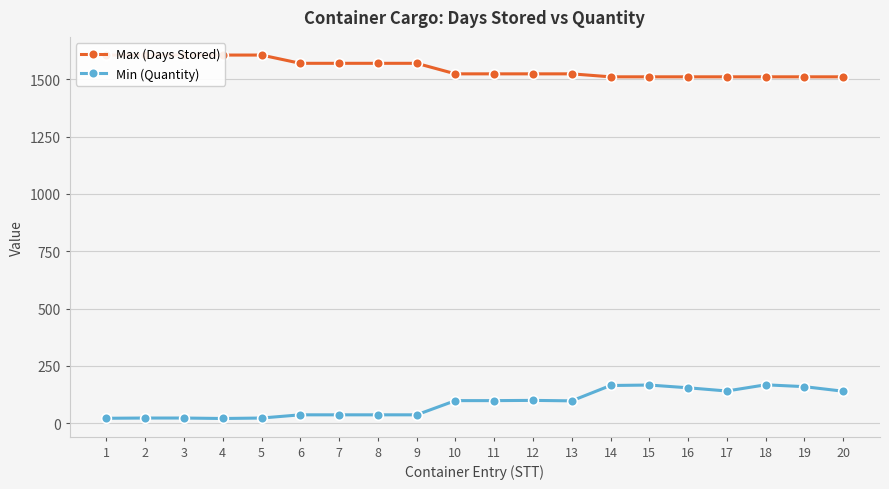

Reading right to left, what are all the values shown in this chart?

Max (Days Stored): 20=1511	19=1511	18=1511	17=1511	16=1511	15=1511	14=1511	13=1524	12=1524	11=1524	10=1524	9=1570	8=1570	7=1570	6=1570	5=1606	4=1606	3=1606	2=1606	1=1606
Min (Quantity): 20=139	19=159	18=167	17=140	16=154	15=166	14=164	13=97	12=99	11=98	10=98	9=36	8=36	7=36	6=36	5=22	4=20	3=22	2=22	1=21